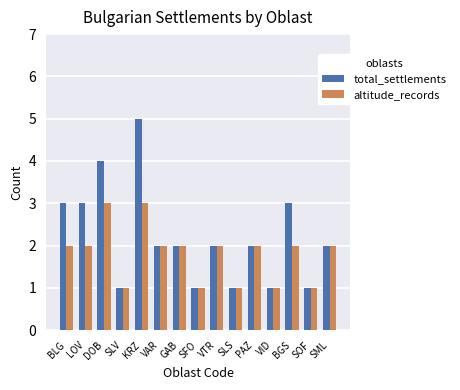

Which series has the largest range (max minus min)?

total_settlements